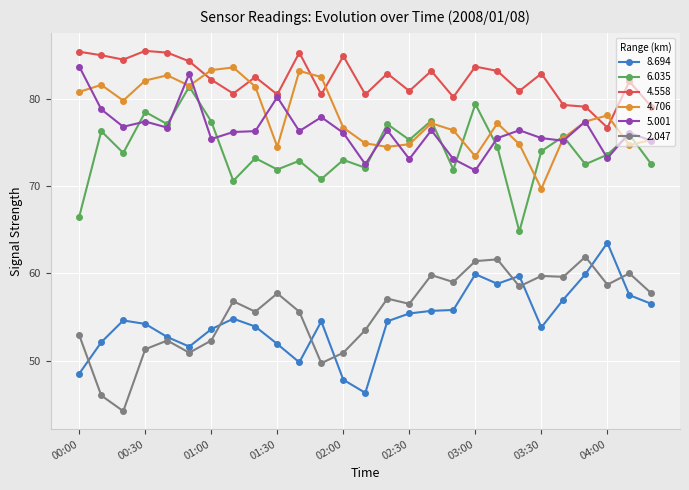

What is the highest value of the 4.706 series?

83.6